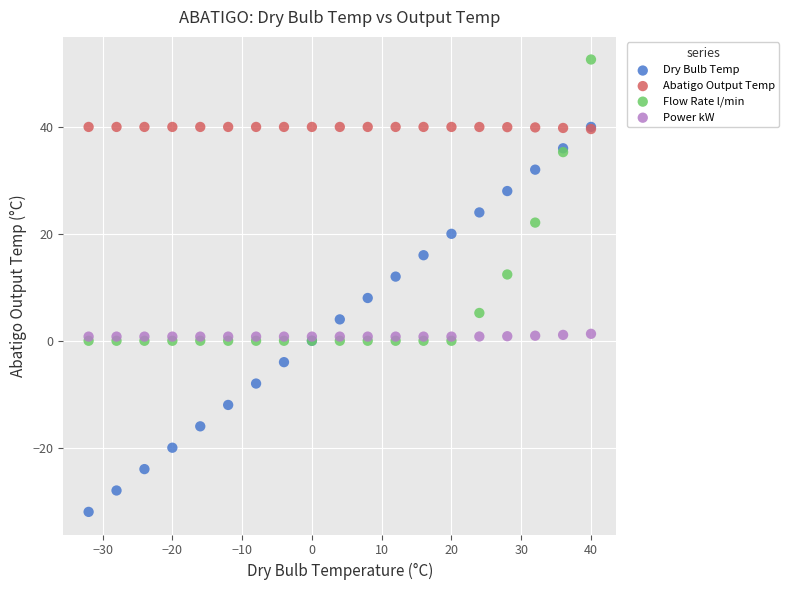

What are all the series names shown in the legend?

Dry Bulb Temp, Abatigo Output Temp, Flow Rate l/min, Power kW